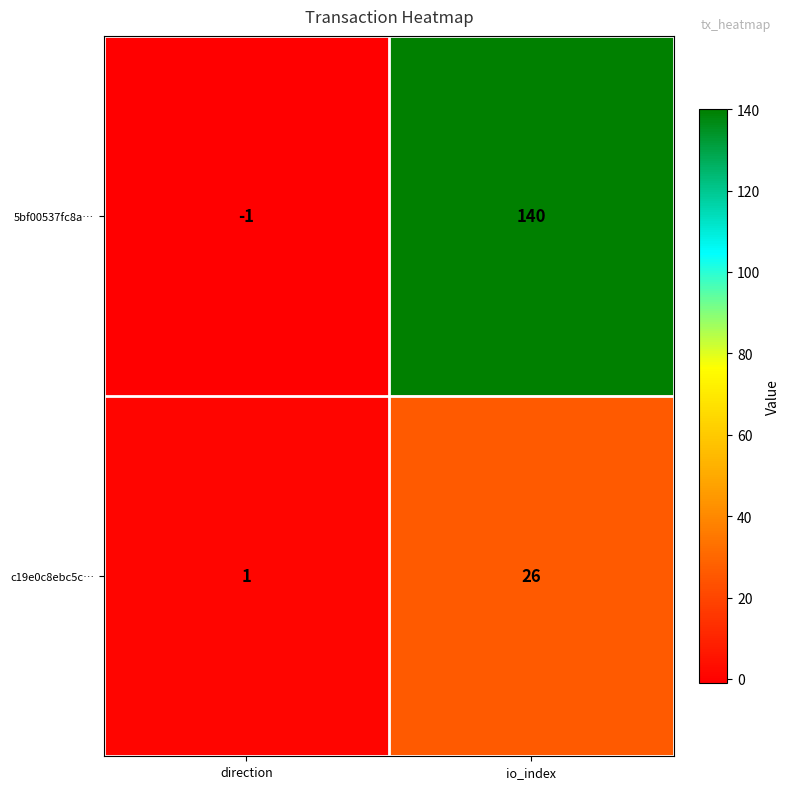

The 5bf00537fc8a… series shows -1 at direction. True or false?

True